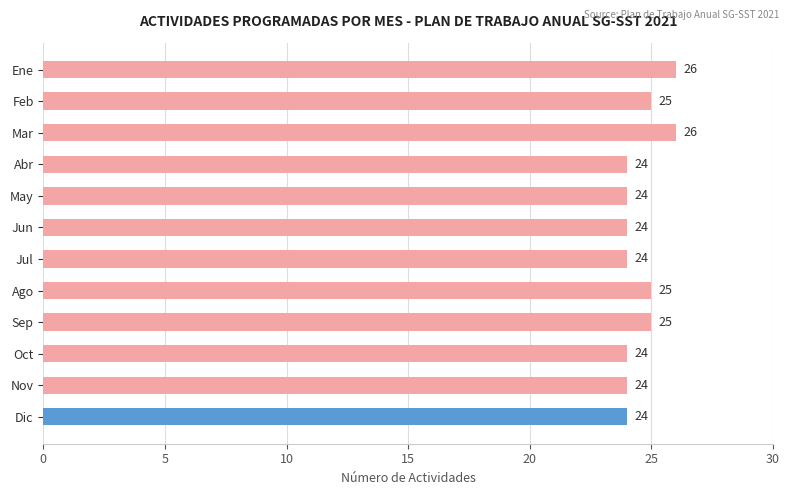

What is the value of the 5th bar from the top?

24